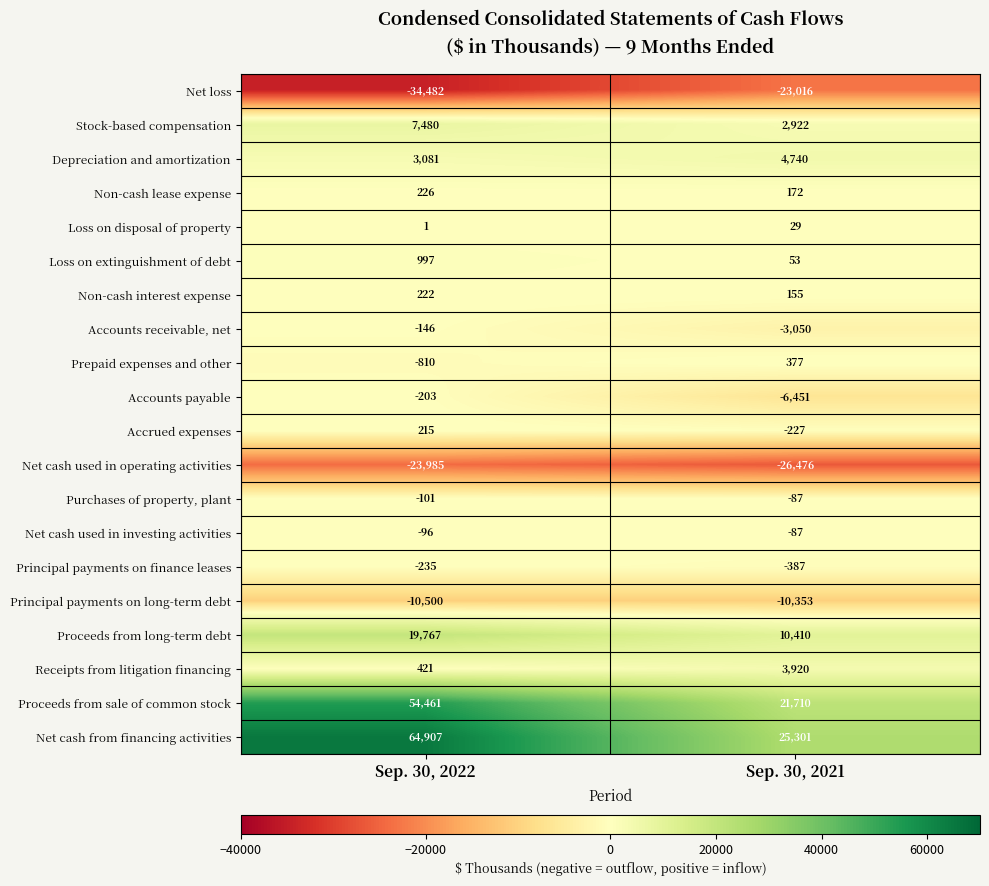

Which series changed the most between Sep. 30, 2022 and Sep. 30, 2021?

Net cash from financing activities